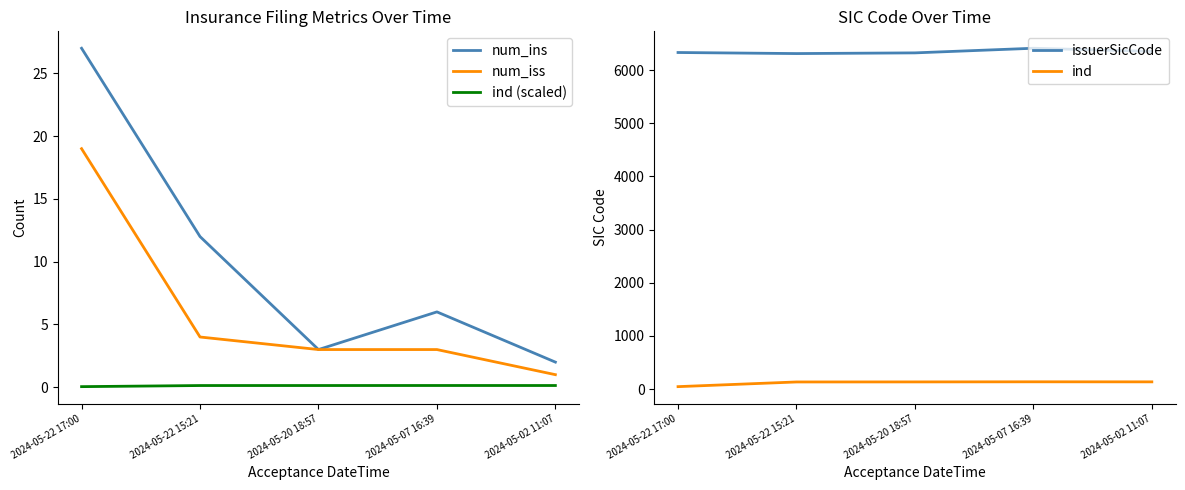

True or false: num_iss and num_ins intersect in this chart.

False